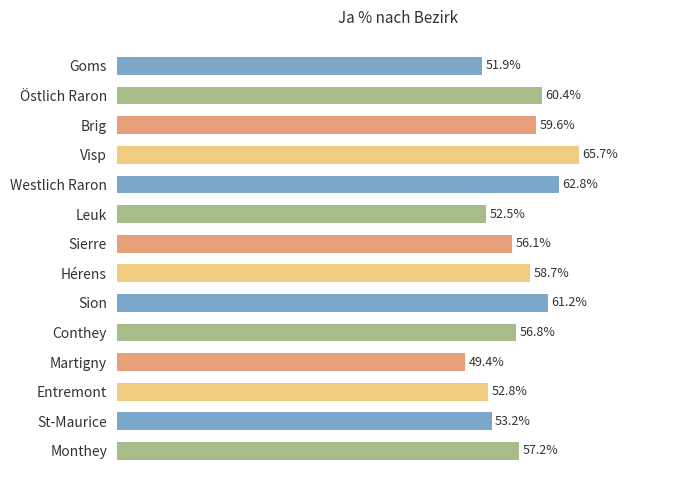

What is the label of the 8th bar from the bottom?

Sierre